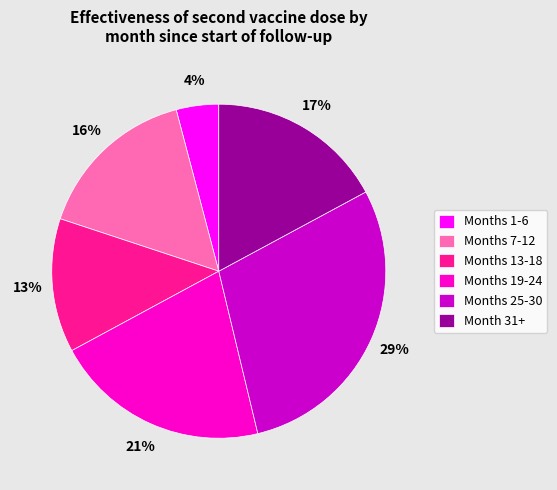

Which category has the smallest portion of the pie?

Months 1-6